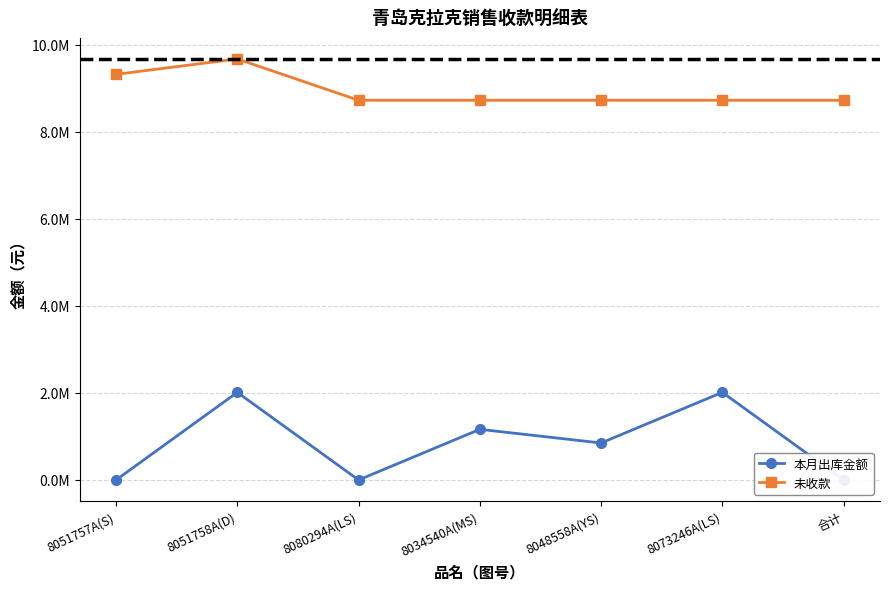

What is the sum of all 未收款 values?

62624401.7